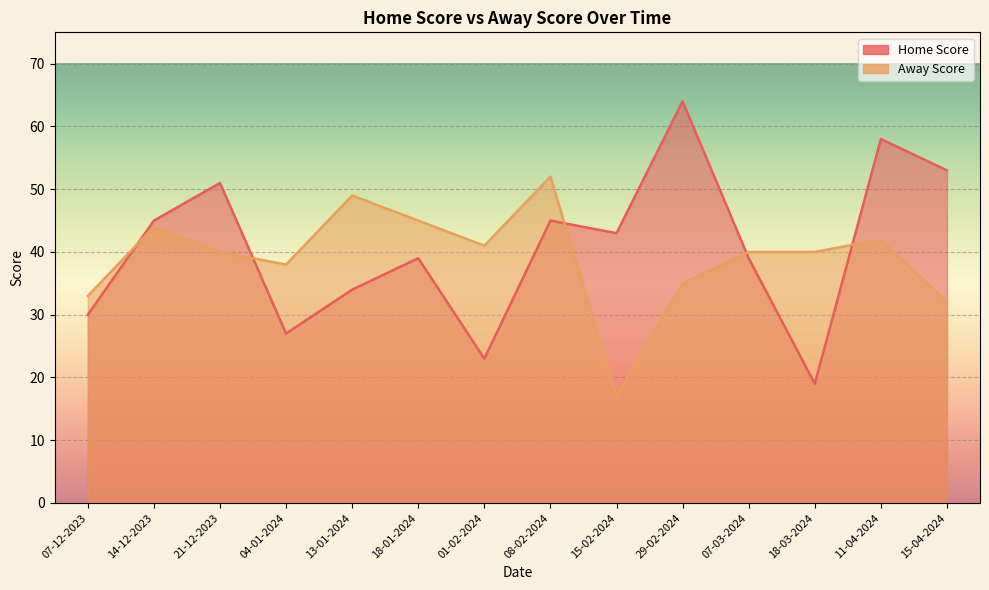

Reading left to right, transcribe all the data shown in this chart.

Home Score: 30	45	51	27	34	39	23	45	43	64	39	19	58	53
Away Score: 33	44	40	38	49	45	41	52	17	35	40	40	42	32